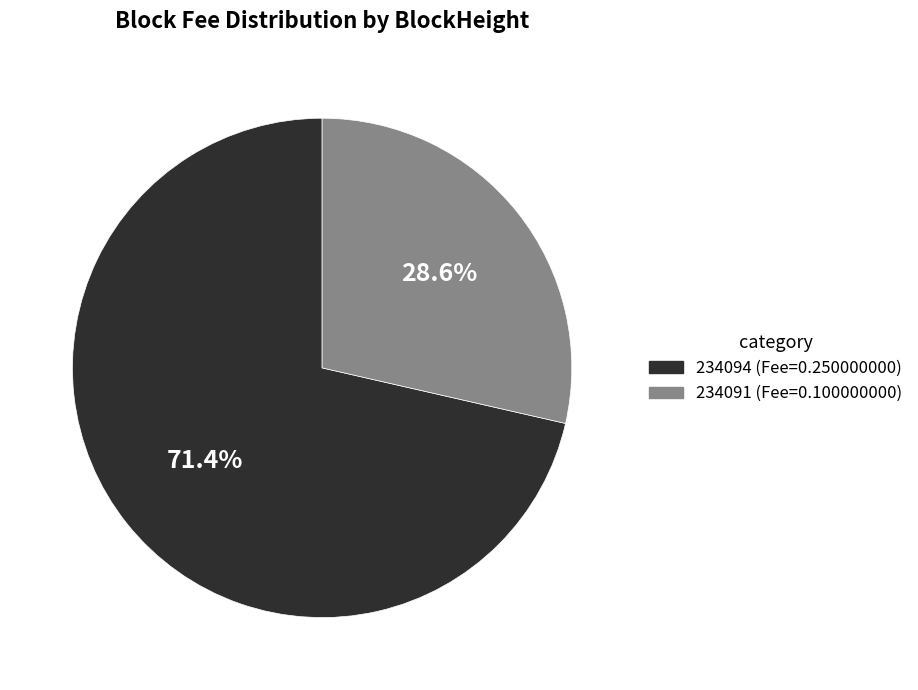

Does 234091 account for over 50% of the chart?

No